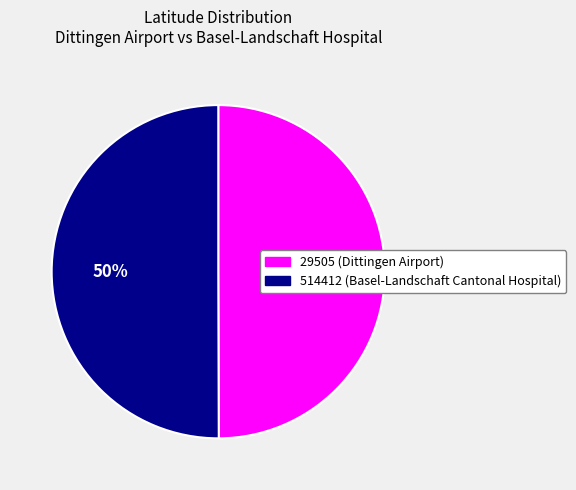

Is it true that 29505 is 39% of the pie?

False